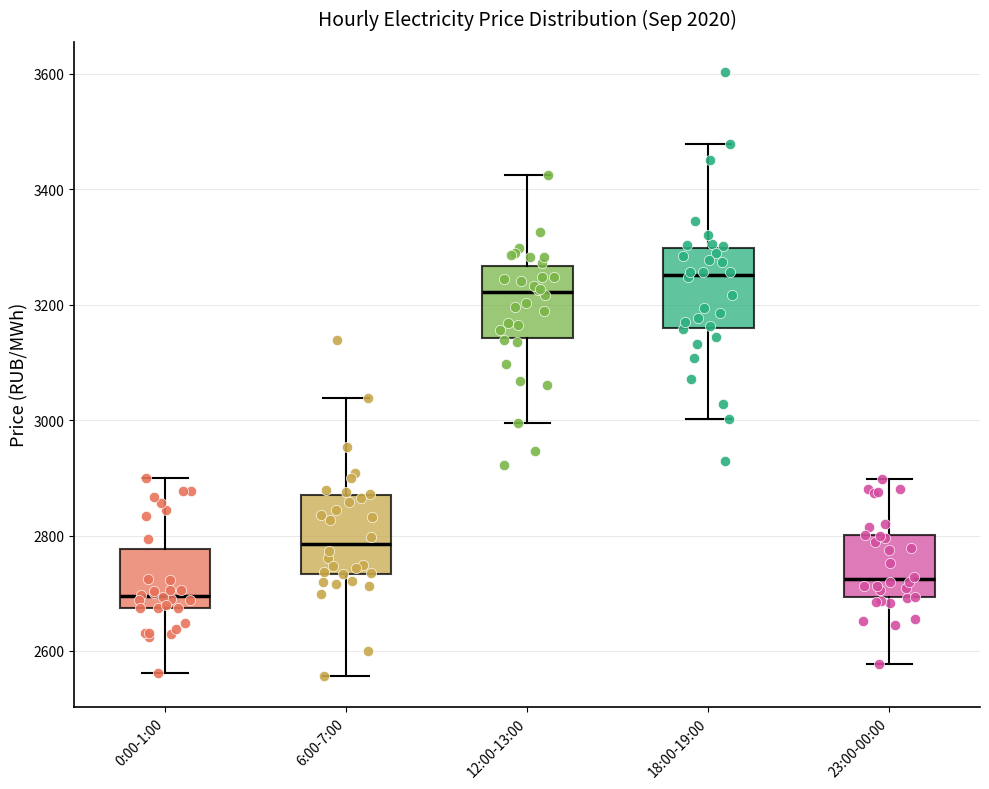

Reading left to right, read every box against the y-axis: the position of its median line, the range the box covers, and the ends of its whiskers. The values are not printed on the chart, so give them approximately, as read against the axis.

0:00-1:00: median 2700, box 2680 to 2780, whiskers 2560 to 2900
6:00-7:00: median 2780, box 2740 to 2880, whiskers 2560 to 3040
12:00-13:00: median 3220, box 3140 to 3260, whiskers 3000 to 3420
18:00-19:00: median 3260, box 3160 to 3300, whiskers 3000 to 3480
23:00-00:00: median 2720, box 2700 to 2800, whiskers 2580 to 2900